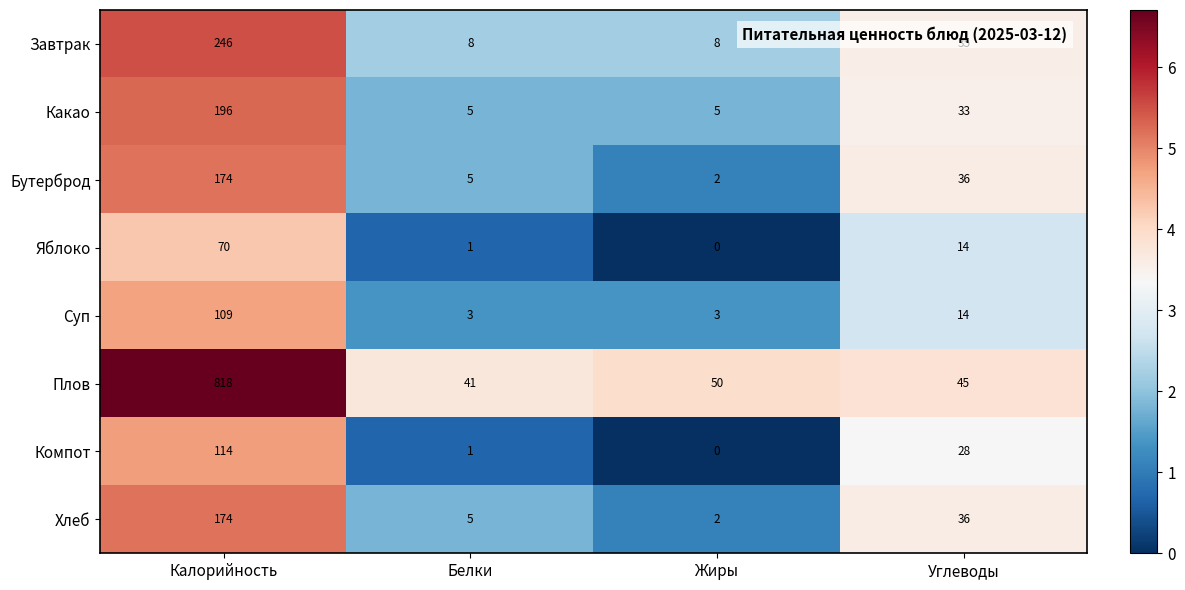

Count the number of categories in the chart.

4